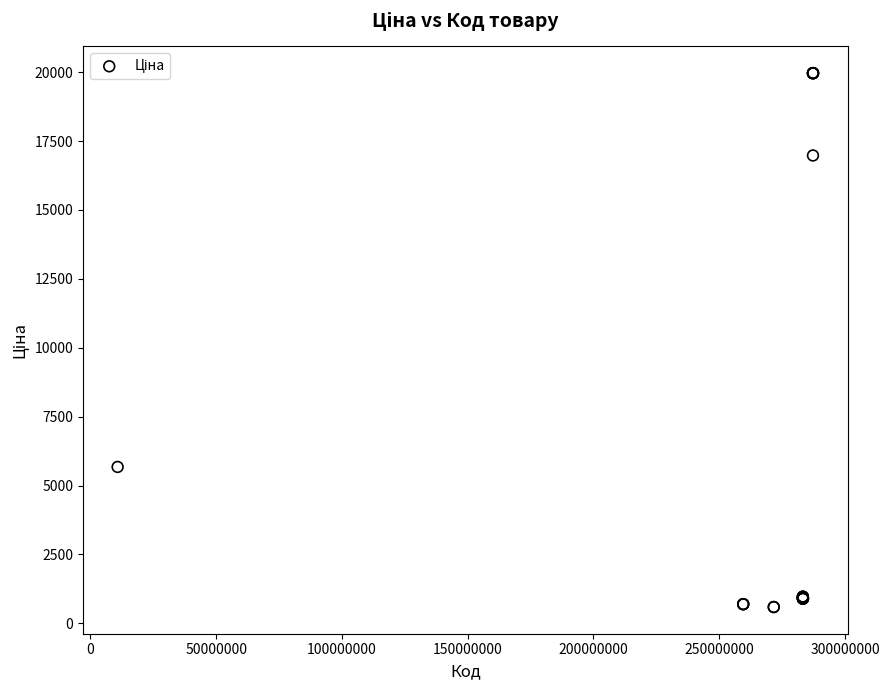

What Y value in the scatter plot is closest to 10277?

5673.8